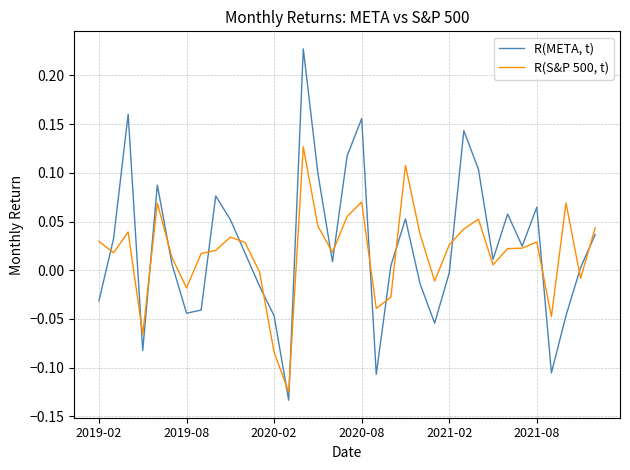

List the series in order of their overall mean, highest first.

R(META, t), R(S&P 500, t)